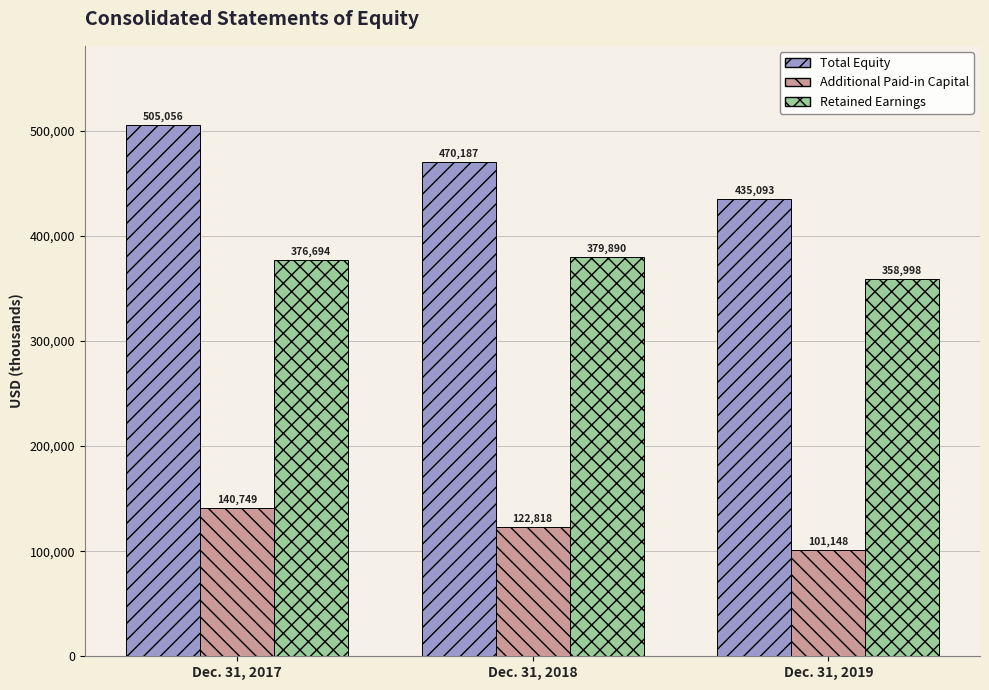

Is it true that Retained Earnings equals 256972 at Dec. 31, 2018?

False